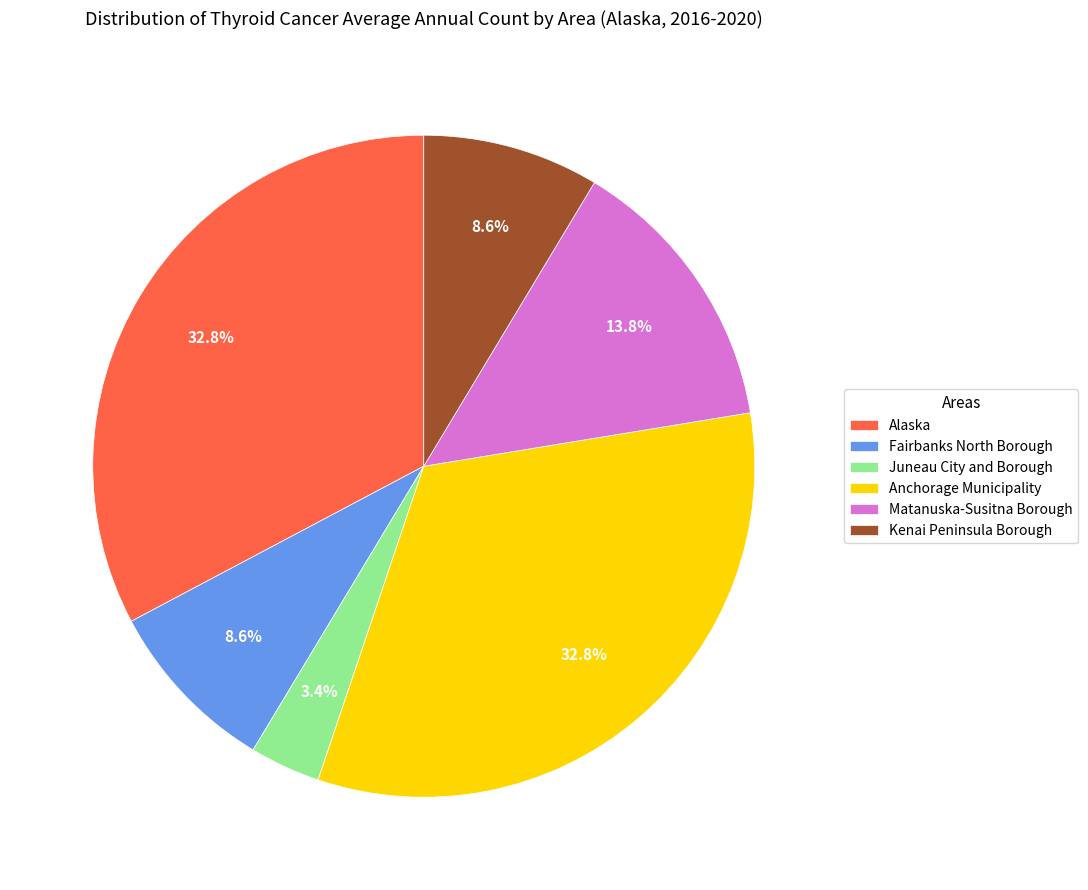

How many segments does this pie chart have?

6